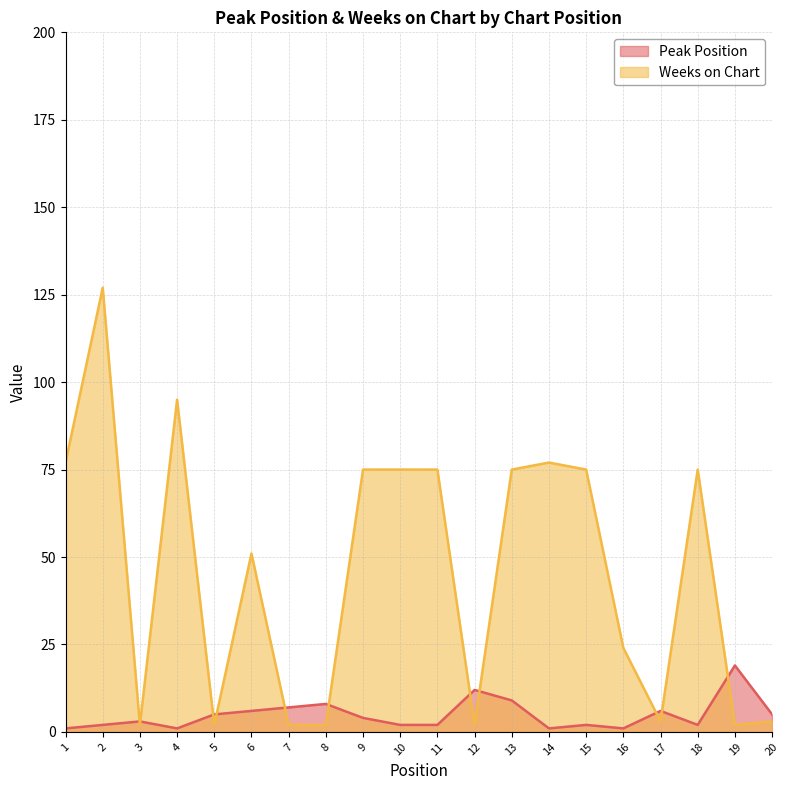

The value of Weeks on Chart at 2 is 202. True or false?

False